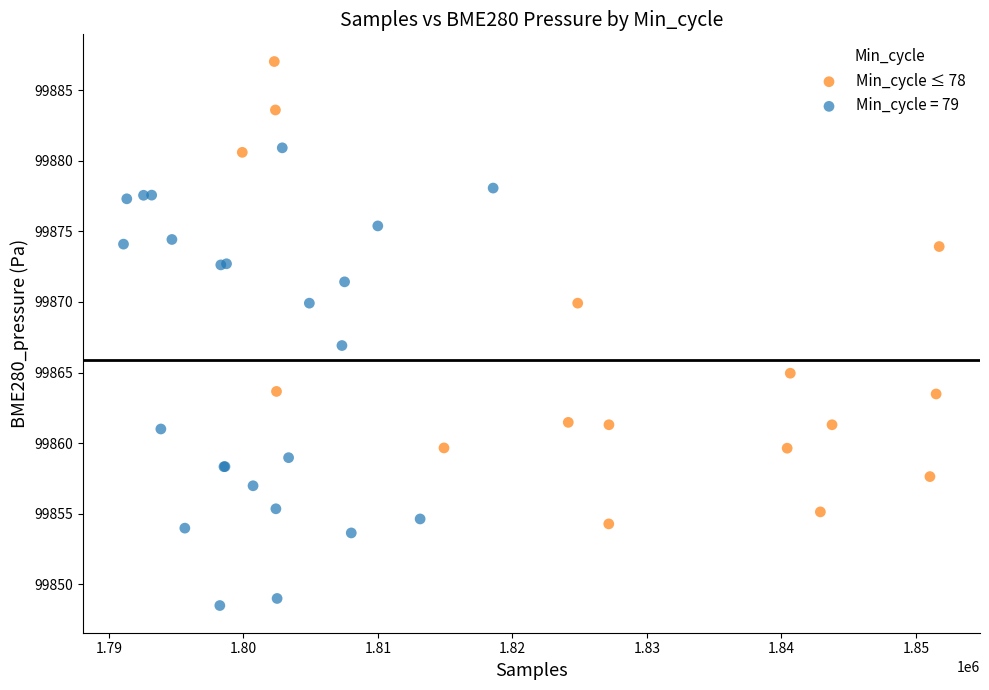

Which series contains the lowest Y value?

Min_cycle = 79